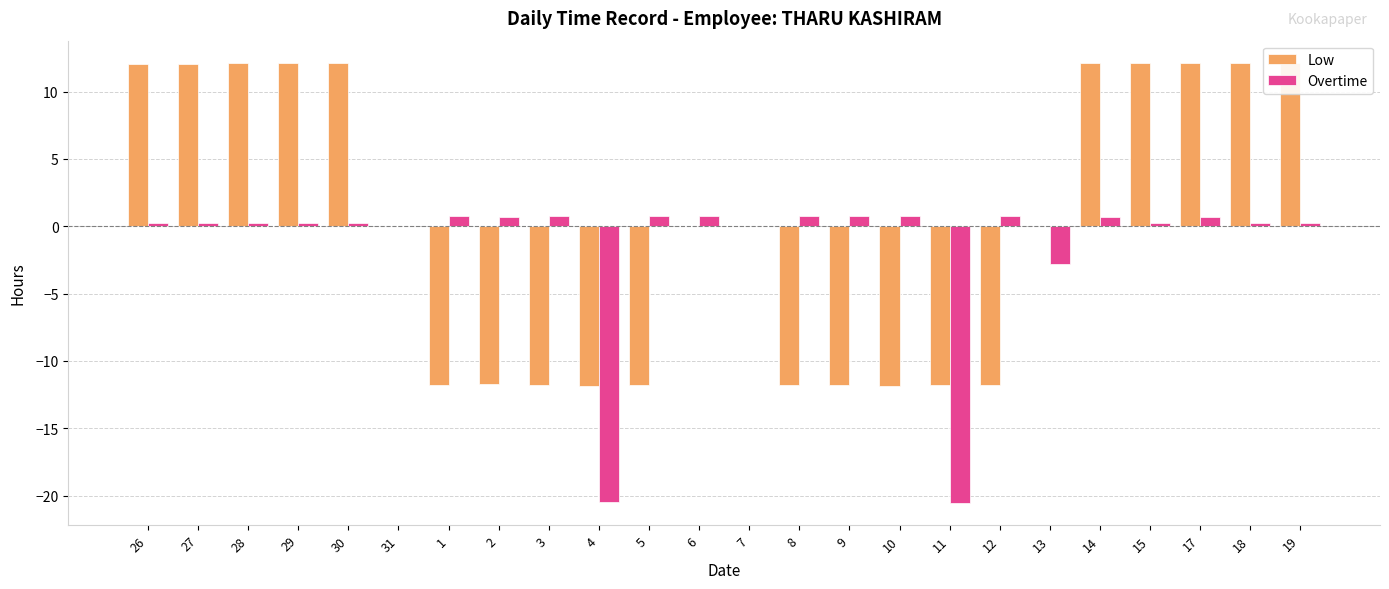

Count the number of data series in this chart.

2